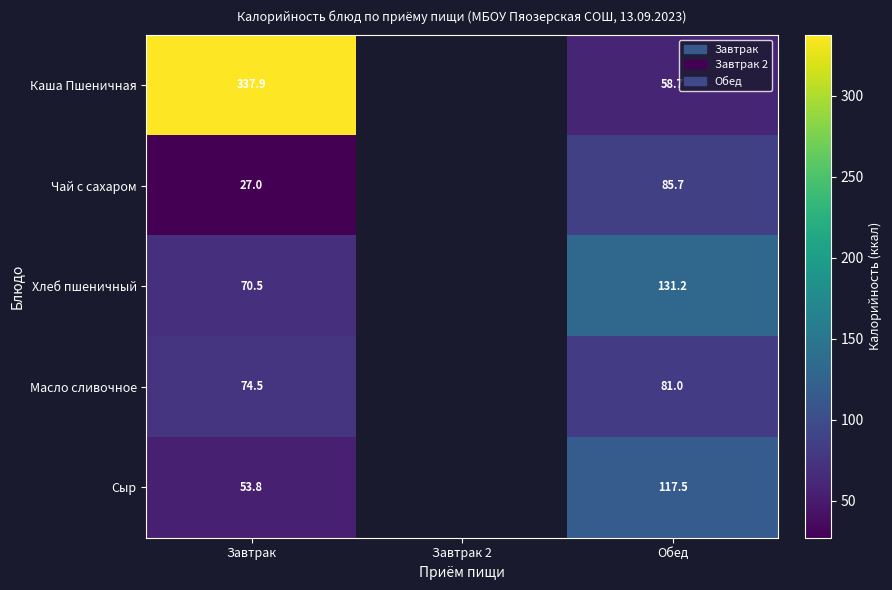

How many categories are shown in the chart?

3